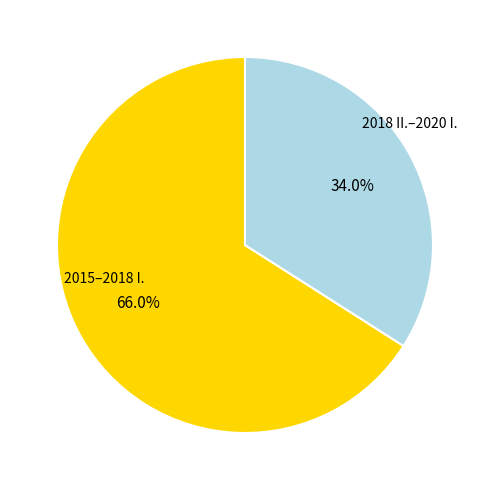

How many slices are in this pie chart?

2